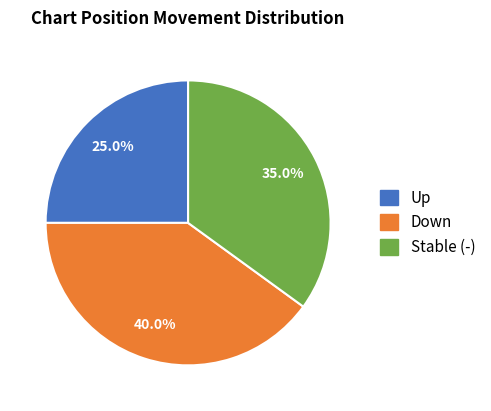

Is there any slice that represents more than half of the pie?

No